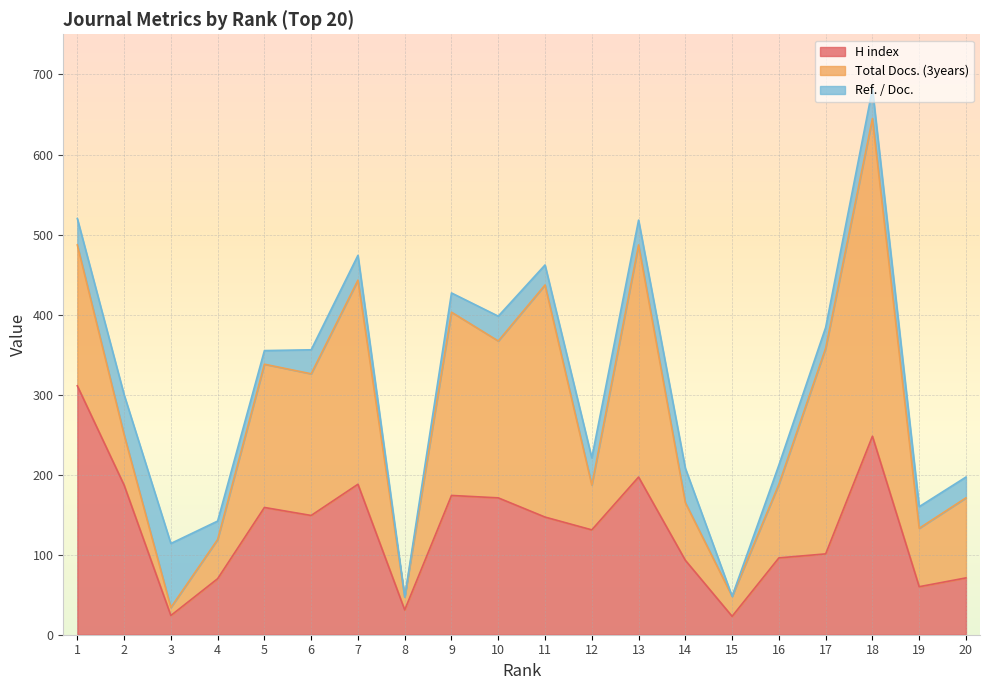

True or false: Ref. / Doc. has a value of 80 at 3.

True